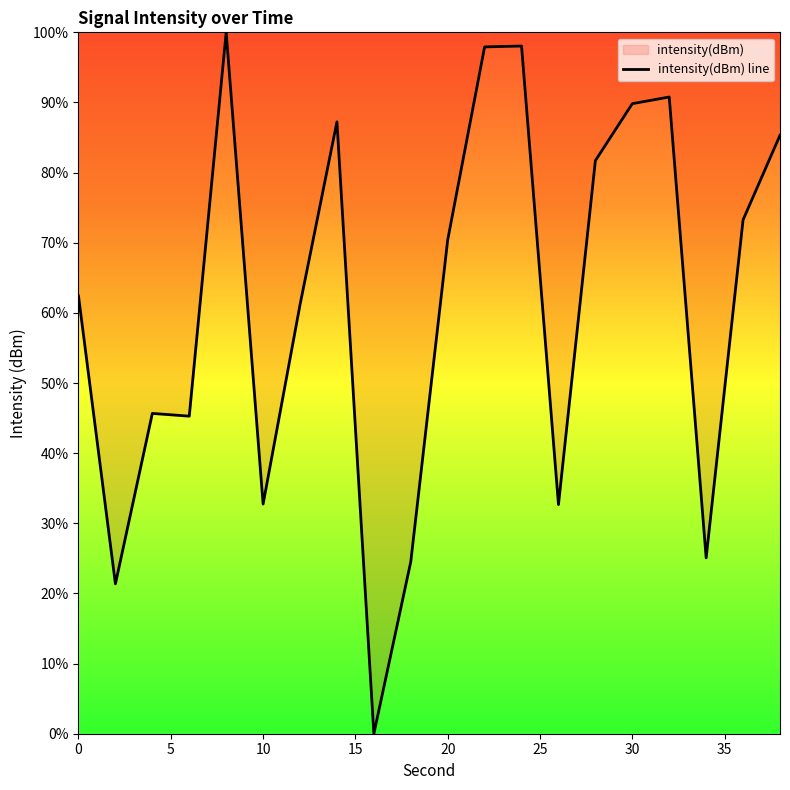

What is the greatest value displayed?

100.0